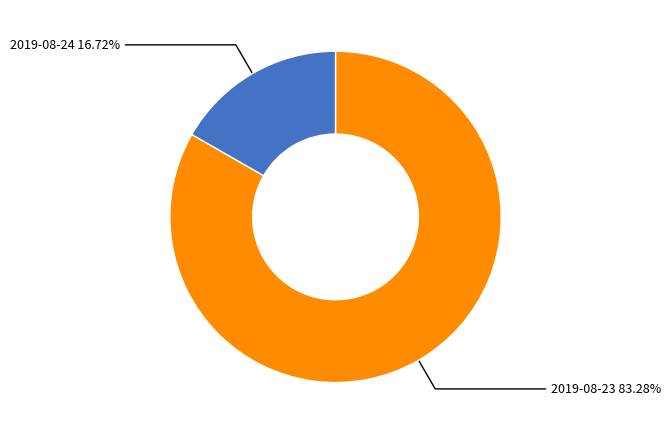

Which slice is the smallest?

2019-08-24